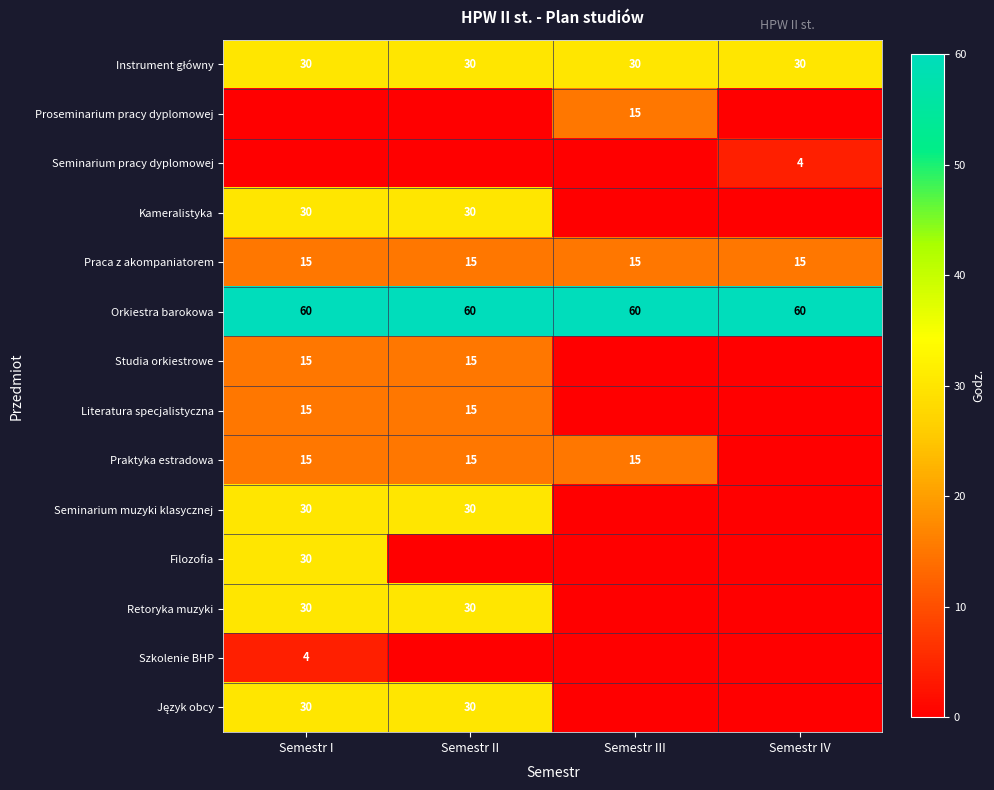

Count the number of categories in the chart.

4